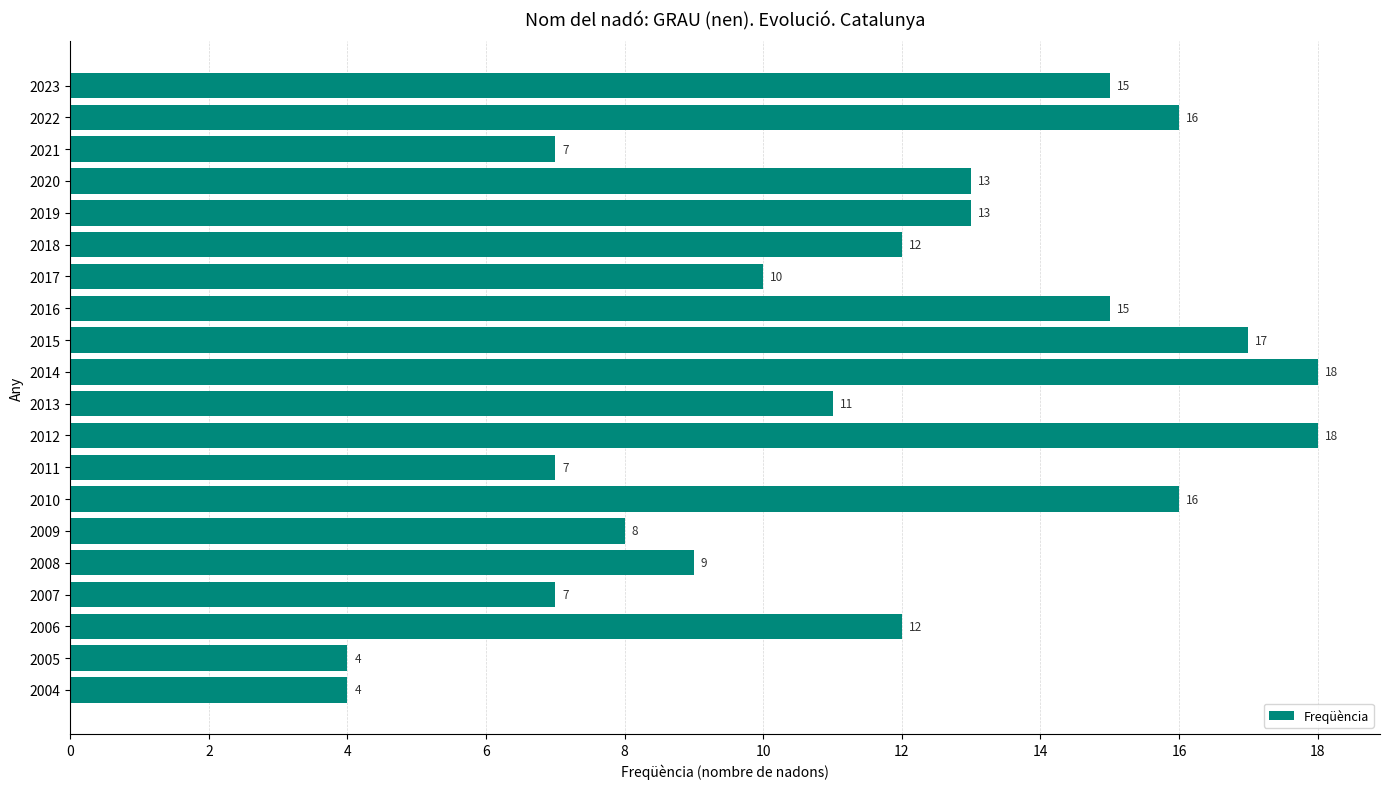

Reading top to bottom, list all the values displayed in this chart.

2023=15	2022=16	2021=7	2020=13	2019=13	2018=12	2017=10	2016=15	2015=17	2014=18	2013=11	2012=18	2011=7	2010=16	2009=8	2008=9	2007=7	2006=12	2005=4	2004=4